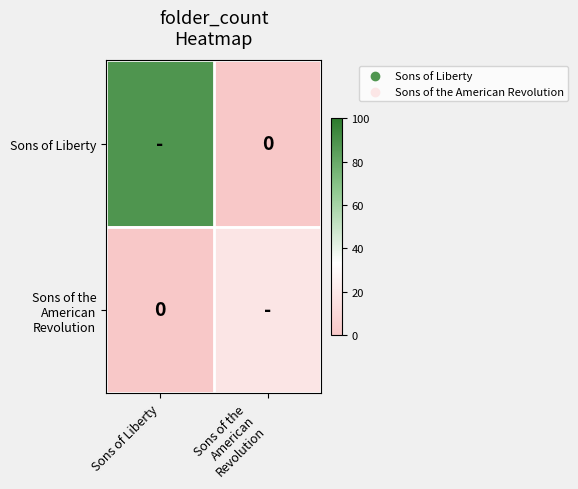

Which category has the lowest value across all series?

Sons of the
American
Revolution